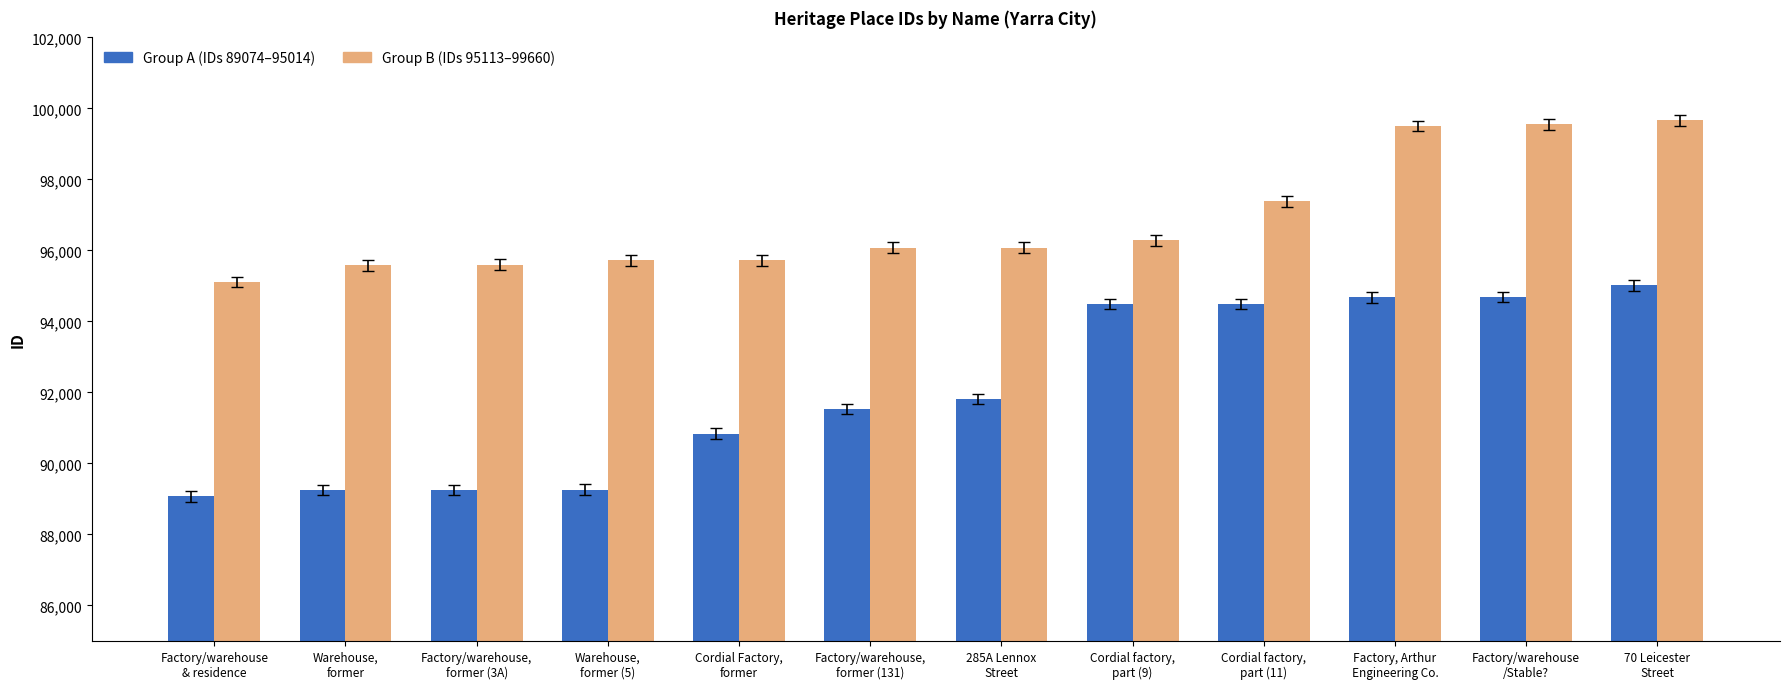

What is the label of the 2nd bar from the left?

Warehouse,
former